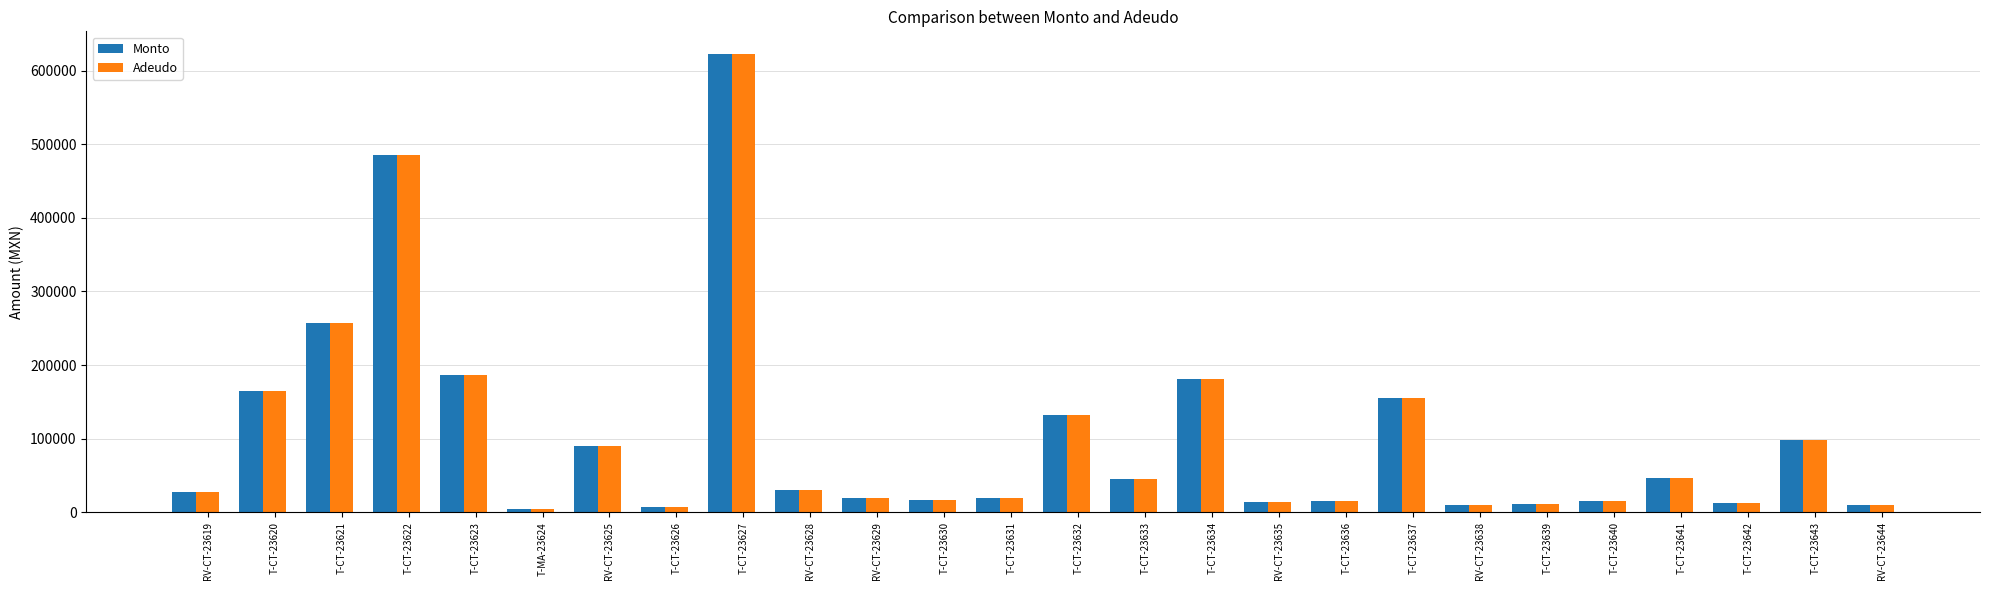

Is it true that Adeudo equals 29448 at RV-CT-23625?

False